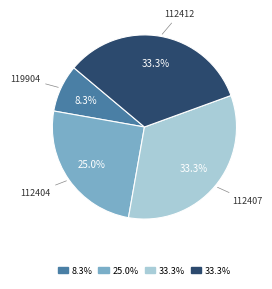

What is the ratio of the value at 119904 to the value at 112404?

0.3